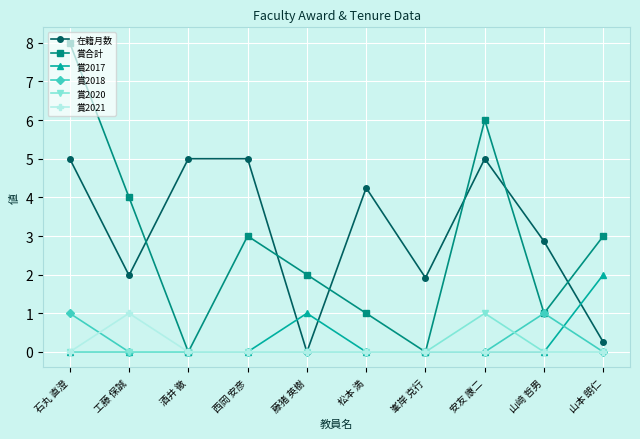

What are all the series names shown in the legend?

在籍月数, 賞合計, 賞2017, 賞2018, 賞2020, 賞2021